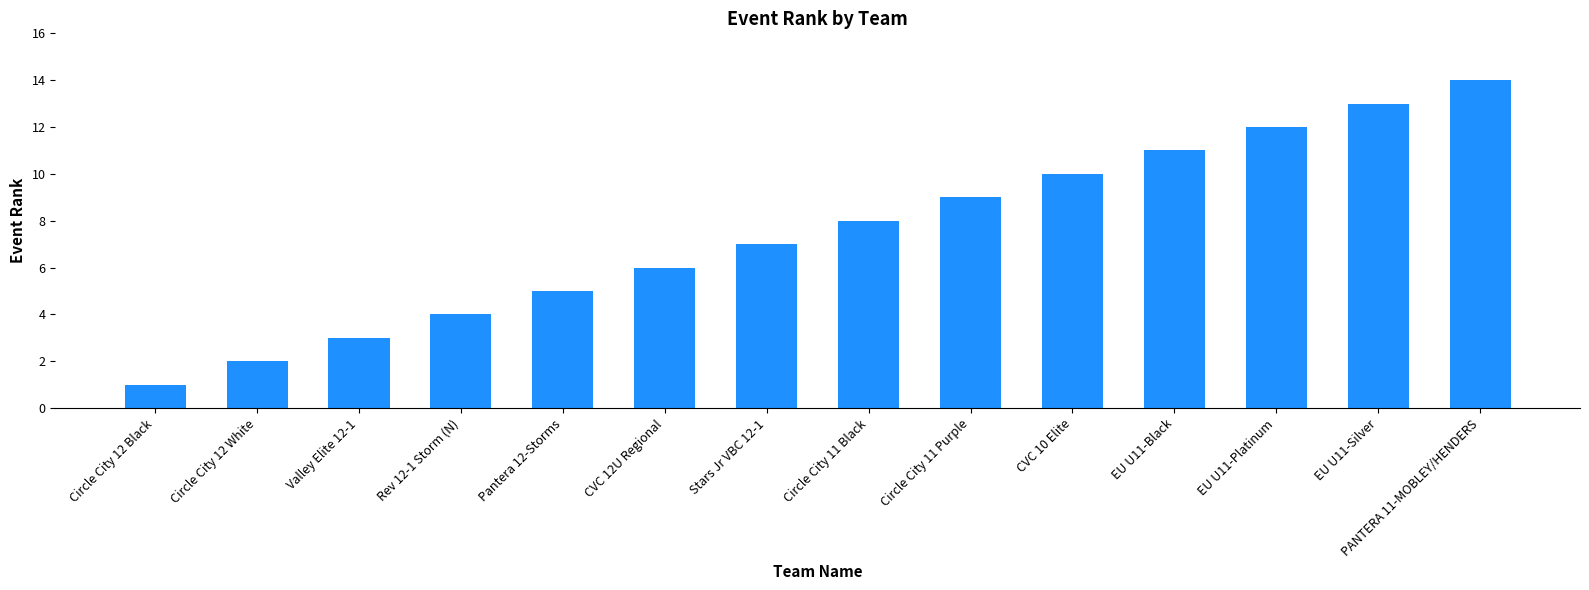

Which category has the lowest value across all series?

Circle City 12 Black